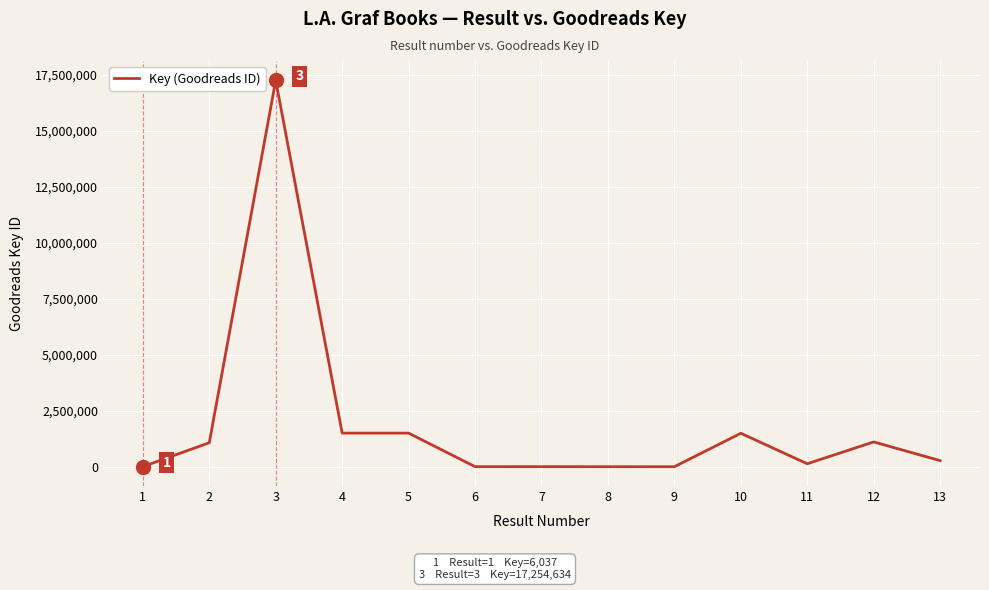

What is the minimum value shown in the chart?

2133